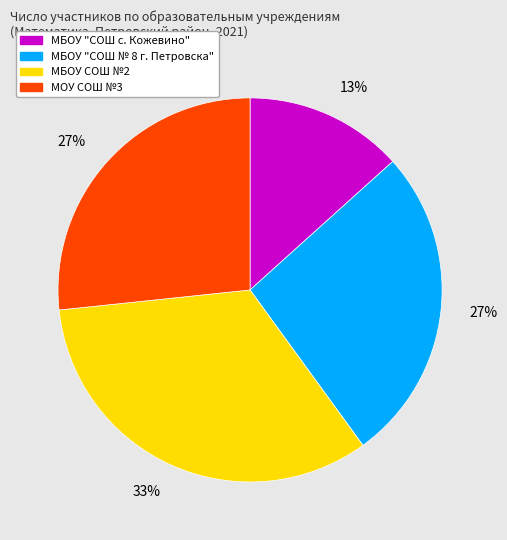

Do МБОУ "СОШ № 8 г. Петровска" and МОУ СОШ №3 together represent more than half of the pie?

Yes